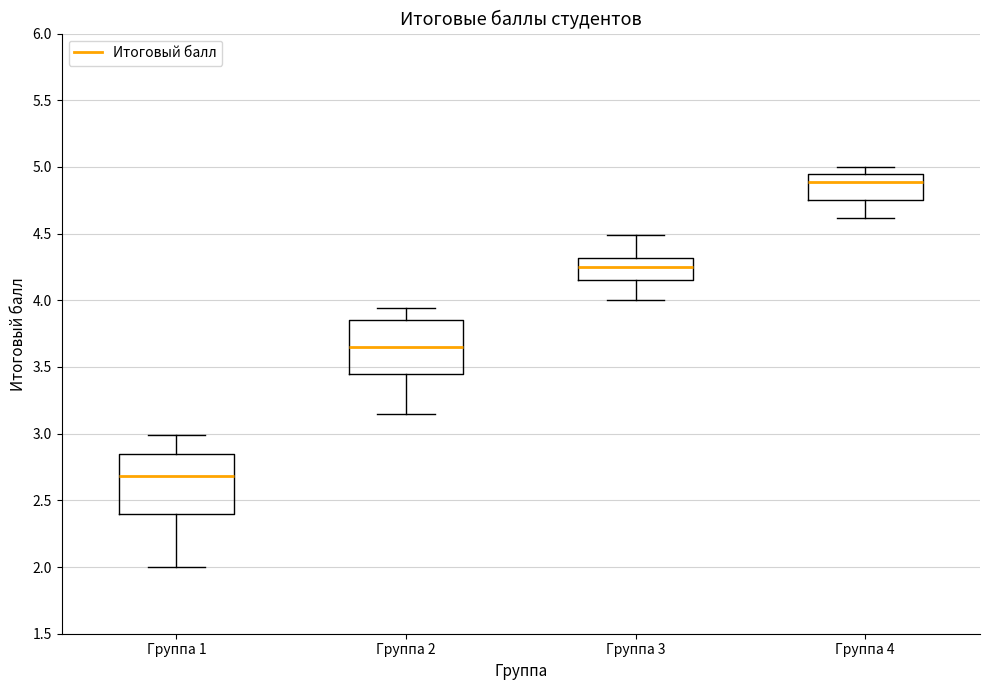

Reading left to right, transcribe this box plot: for each box, give where its median line is, the range the box spans, and where its two whiskers end, as read against the y-axis. The values are not printed on the chart, so give them approximately, as read against the axis.

Группа 1: median 2.70, box 2.40 to 2.85, whiskers 2.00 to 3.00
Группа 2: median 3.65, box 3.45 to 3.85, whiskers 3.15 to 3.95
Группа 3: median 4.25, box 4.15 to 4.30, whiskers 4.00 to 4.50
Группа 4: median 4.90, box 4.75 to 4.95, whiskers 4.60 to 5.00